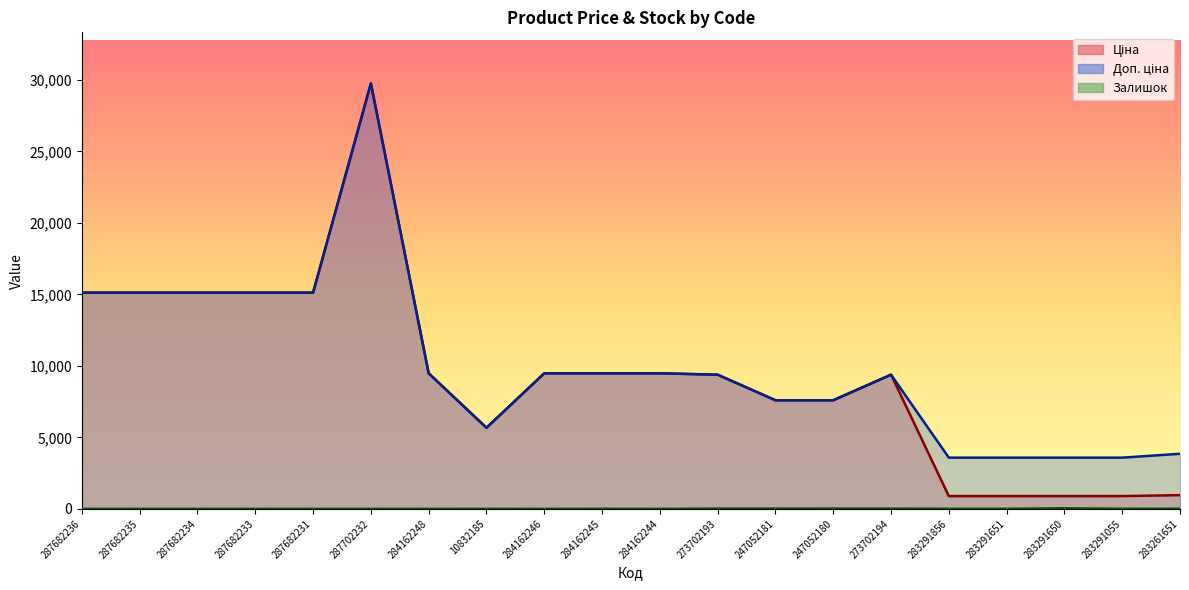

What is the minimum value for Ціна?

895.9